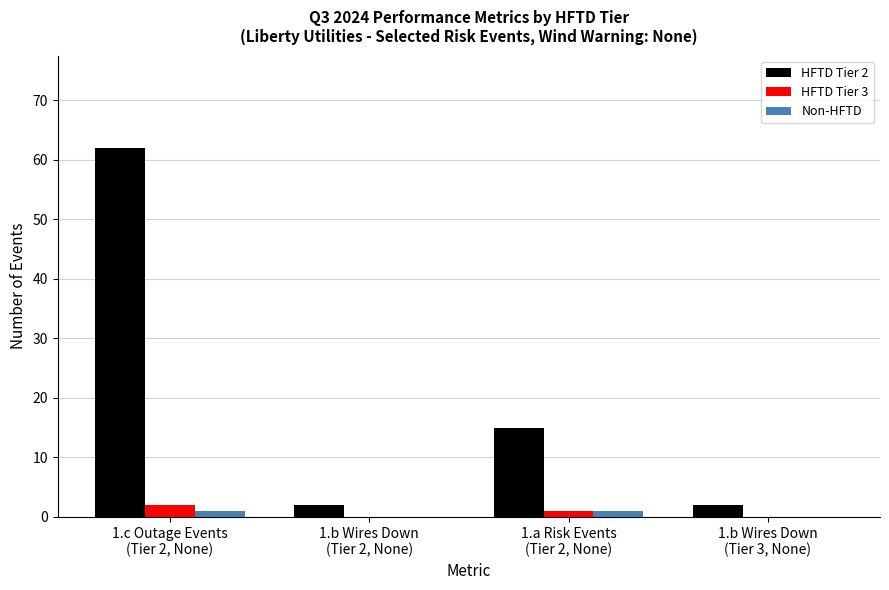

What is the greatest value displayed?

62